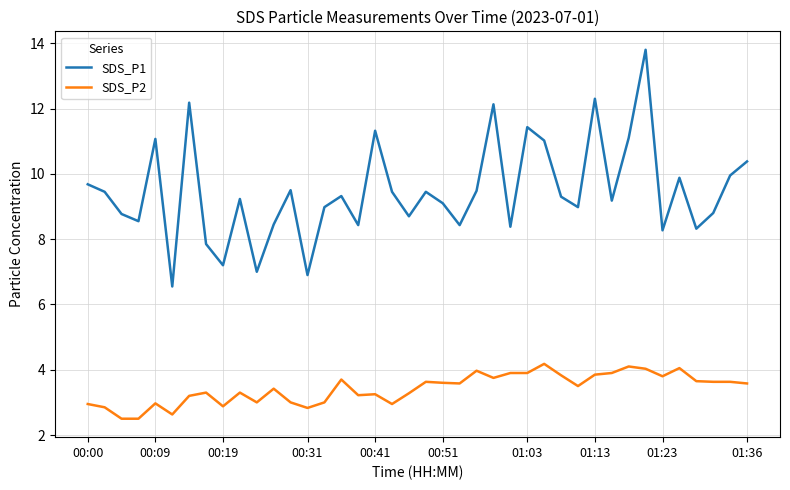

What are all the series names shown in the legend?

SDS_P1, SDS_P2